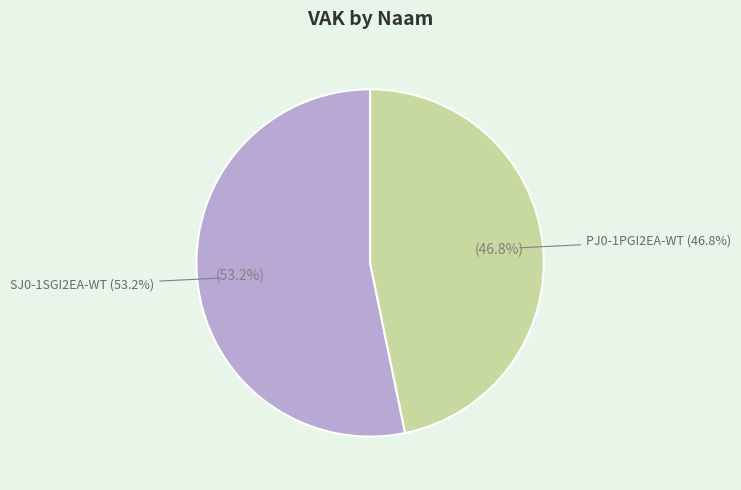

True or false: SJ0-1SGI2EA-WT accounts for 47% of the total.

False